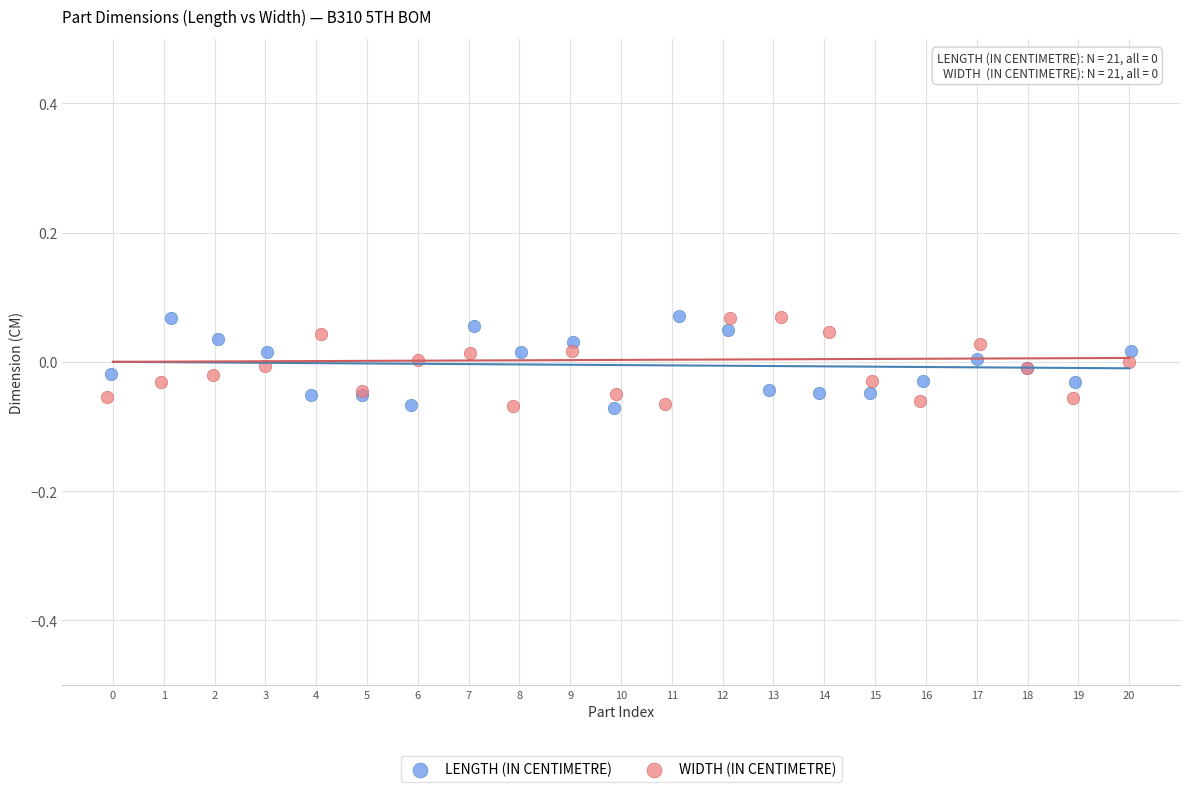

What are all the series names shown in the legend?

LENGTH (IN CENTIMETRE), WIDTH (IN CENTIMETRE)